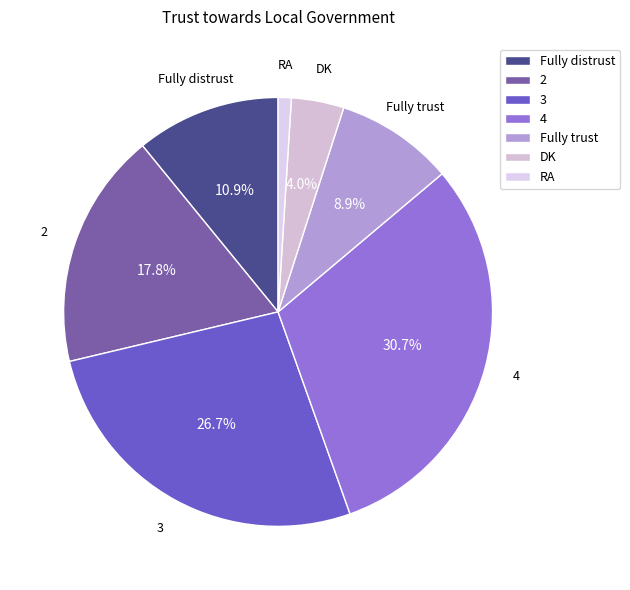

Rank the categories by value from lowest to highest.

RA, DK, Fully trust, Fully distrust, 2, 3, 4